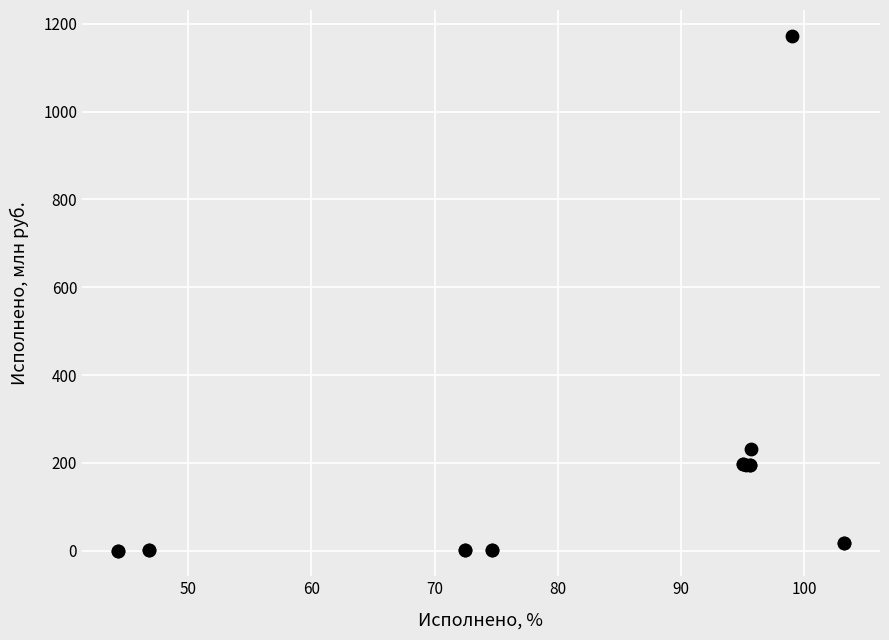

What Y value in the scatter plot is closest to 586?

232.7